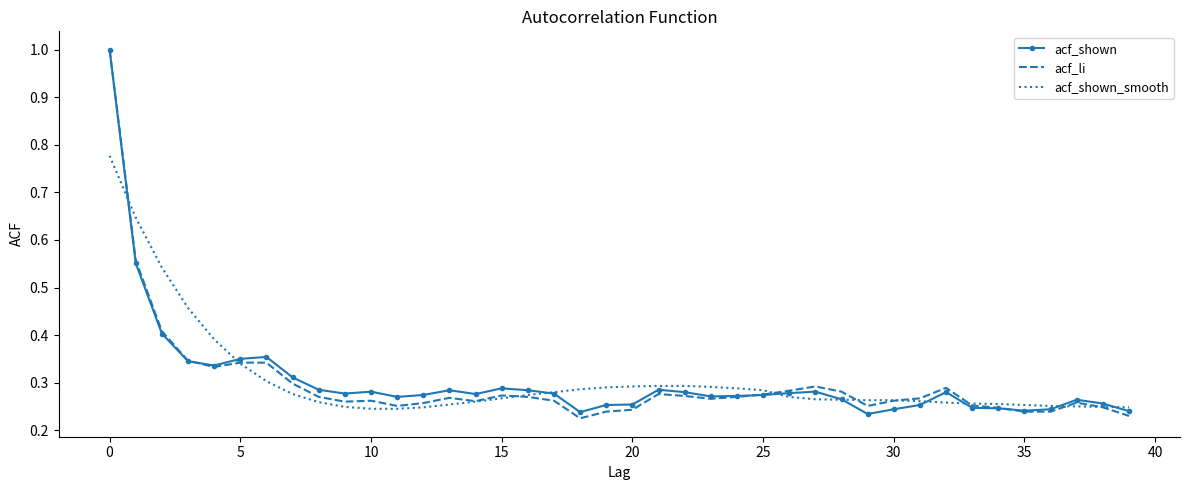

What is the maximum value shown in the chart?

1.0